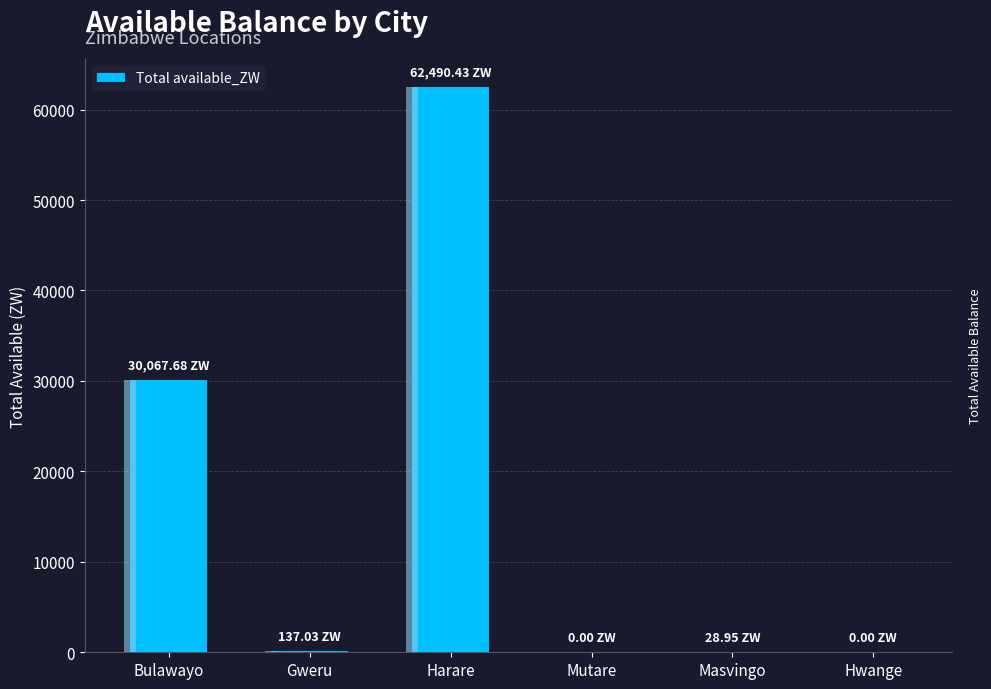

What is the change in value from Harare to Hwange?

-62490.4